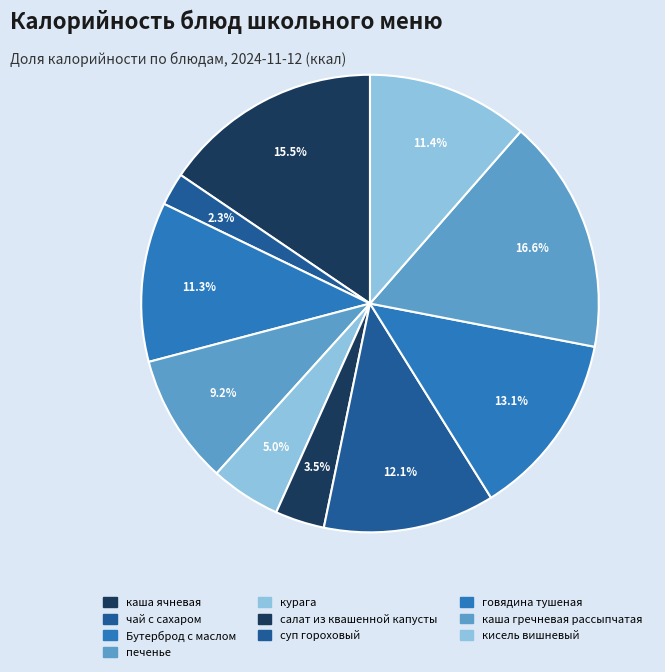

Is салат из квашенной капусты the majority of the pie?

No